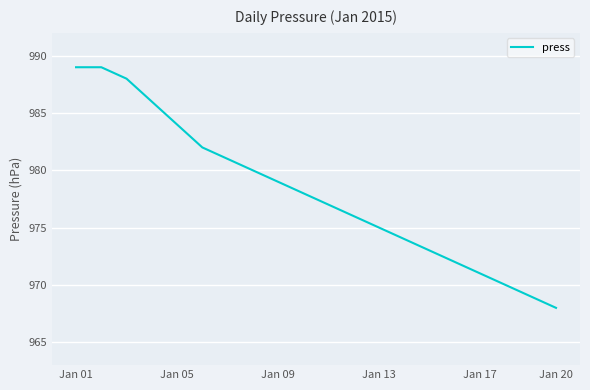

What is the maximum value shown in the chart?

989